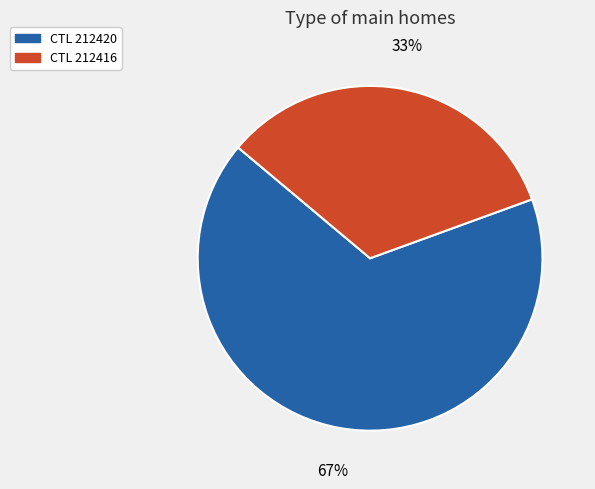

To the nearest percent, what is the average slice percentage?

50%